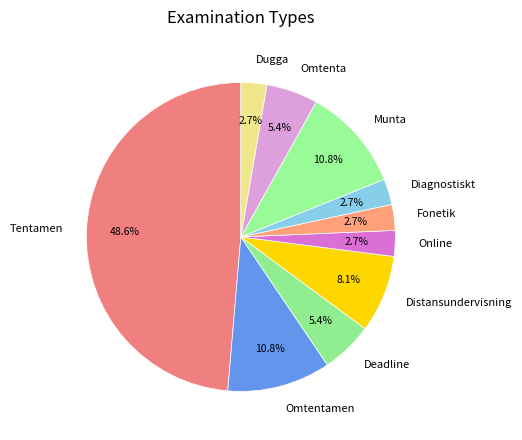

Which category has the biggest portion of the pie?

Tentamen